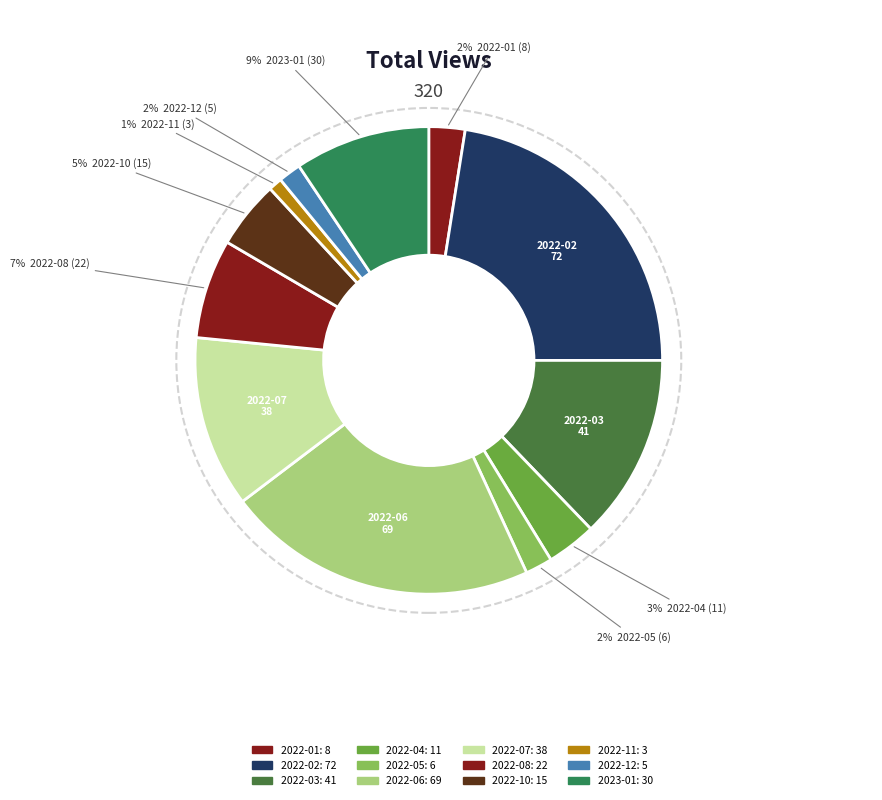

To the nearest percent, what percentage of the pie is 2022-04?

3%